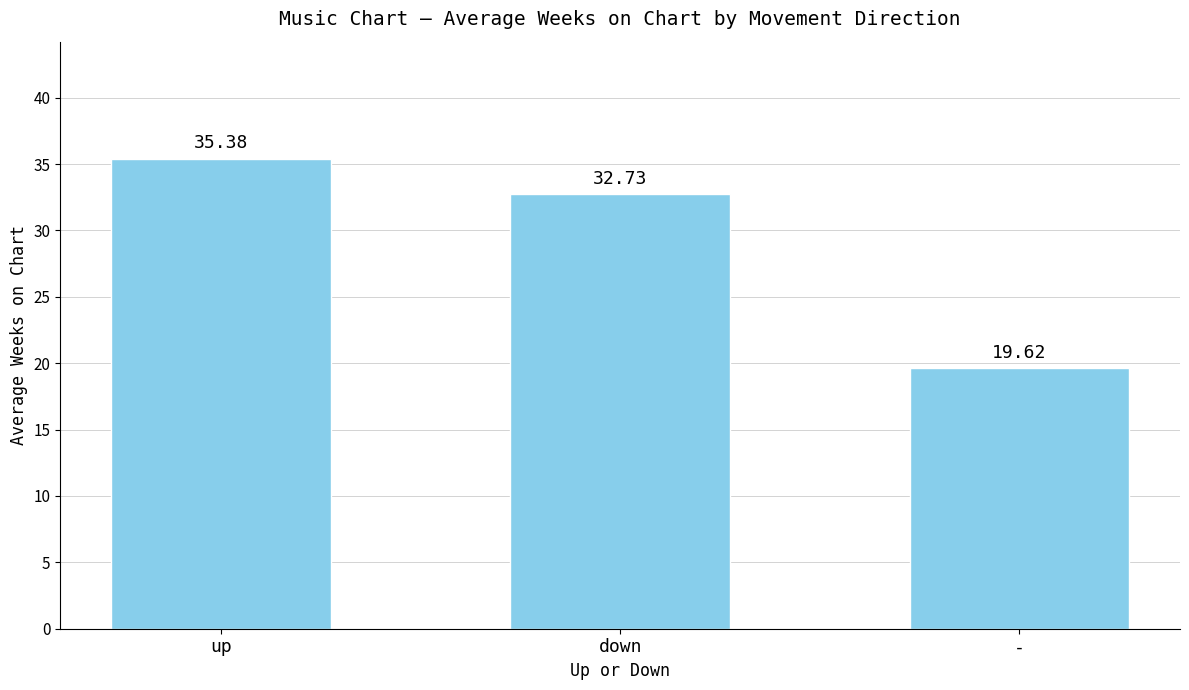

Does the chart contain stacked bars?

No